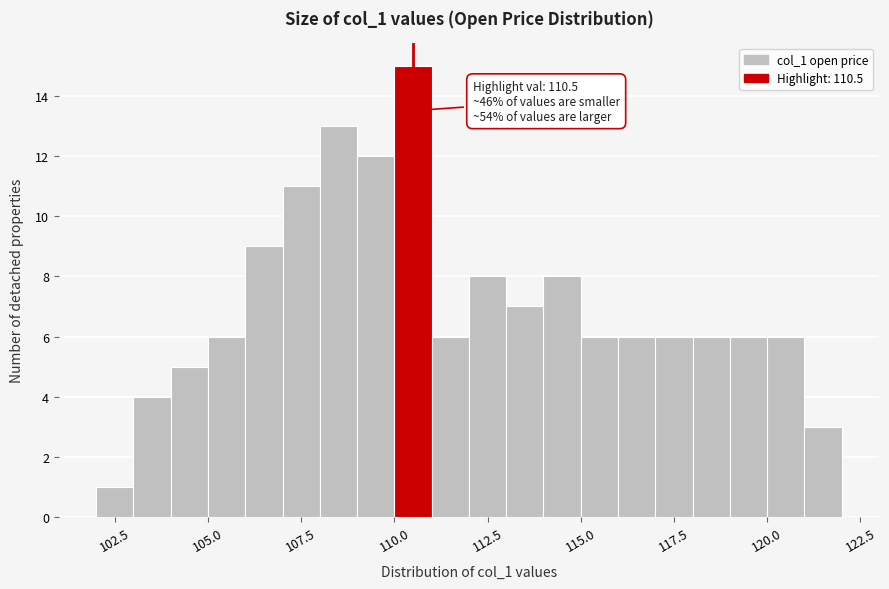

Read against the x-axis, roughly where is the centre of the tallest bar?

110.5